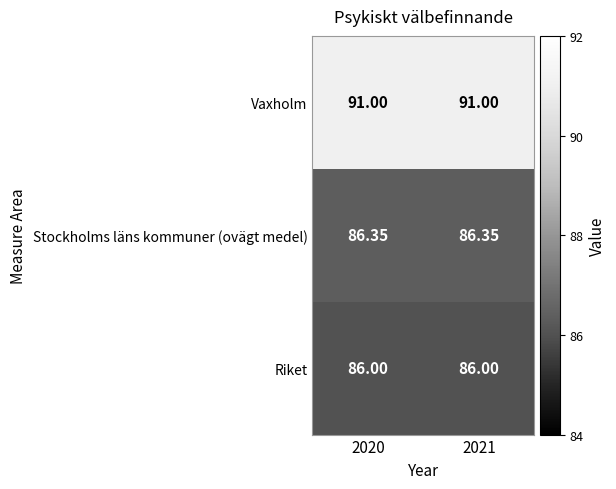

At 2021, list the series in order from largest to smallest.

Vaxholm, Stockholms läns kommuner (ovägt medel), Riket